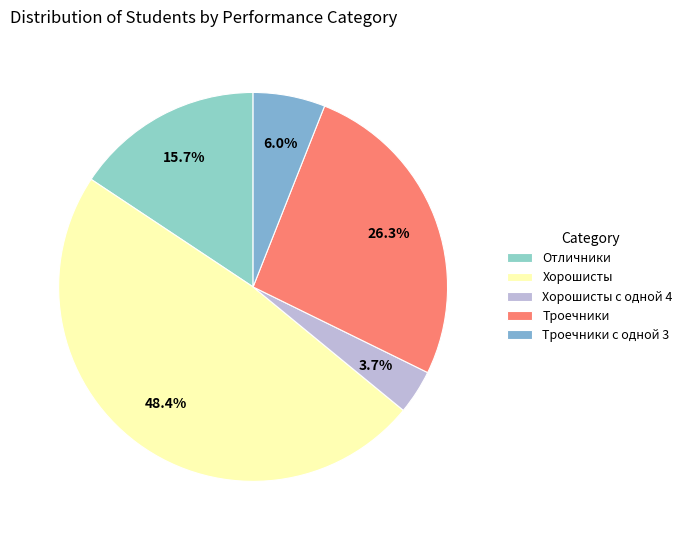

Count the number of slices in the pie.

5